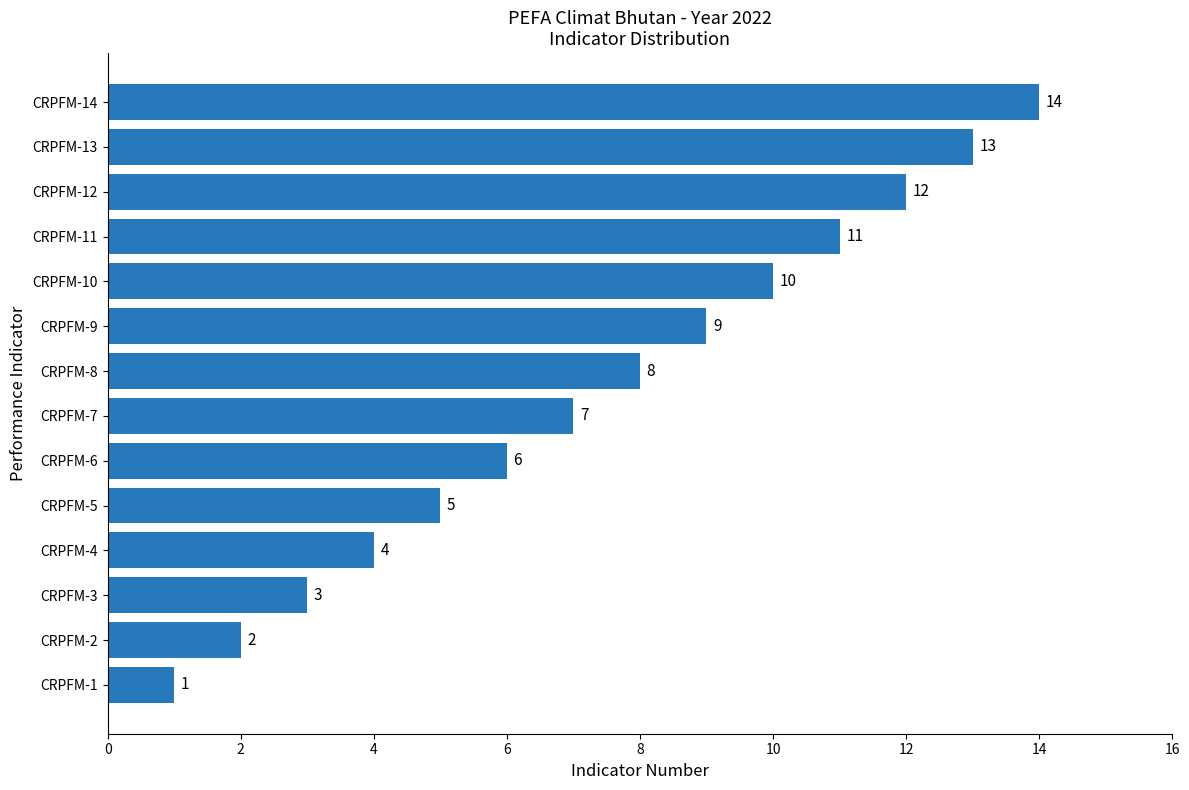

Is it true that the value at CRPFM-12 is 12?

True